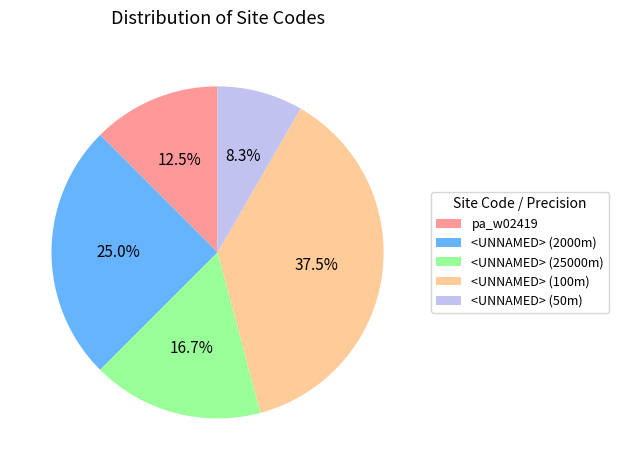

Rank the categories by value from highest to lowest.

<UNNAMED> (100m), <UNNAMED> (2000m), <UNNAMED> (25000m), pa_w02419, <UNNAMED> (50m)